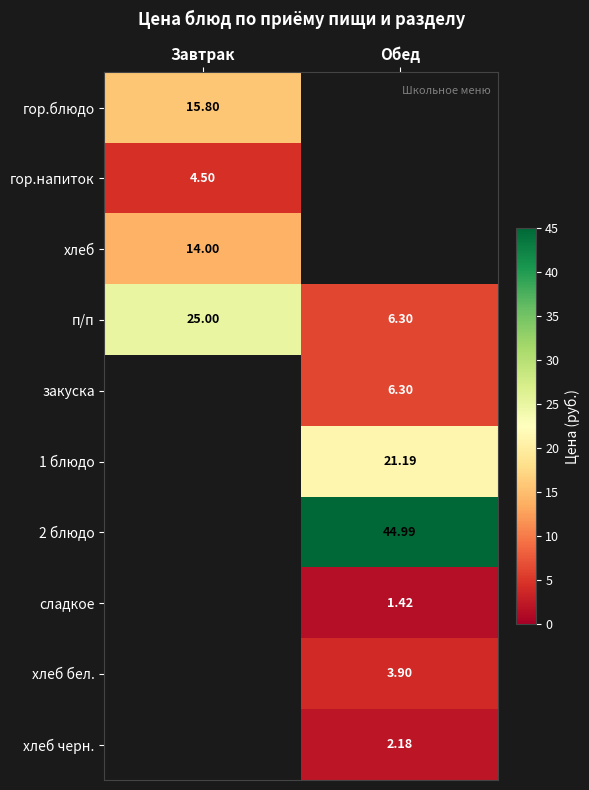

Which category has the highest value in the п/п series?

Завтрак